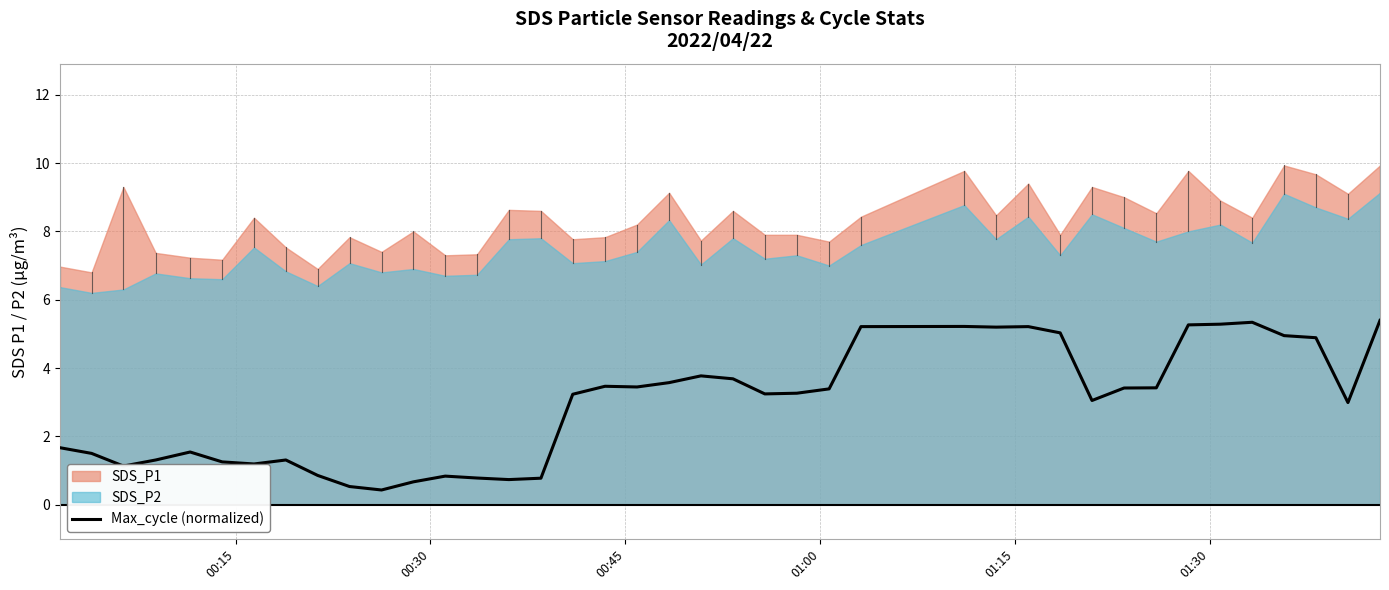

How many points are lower than both their immediate neighbors (excluding endpoints)?

9